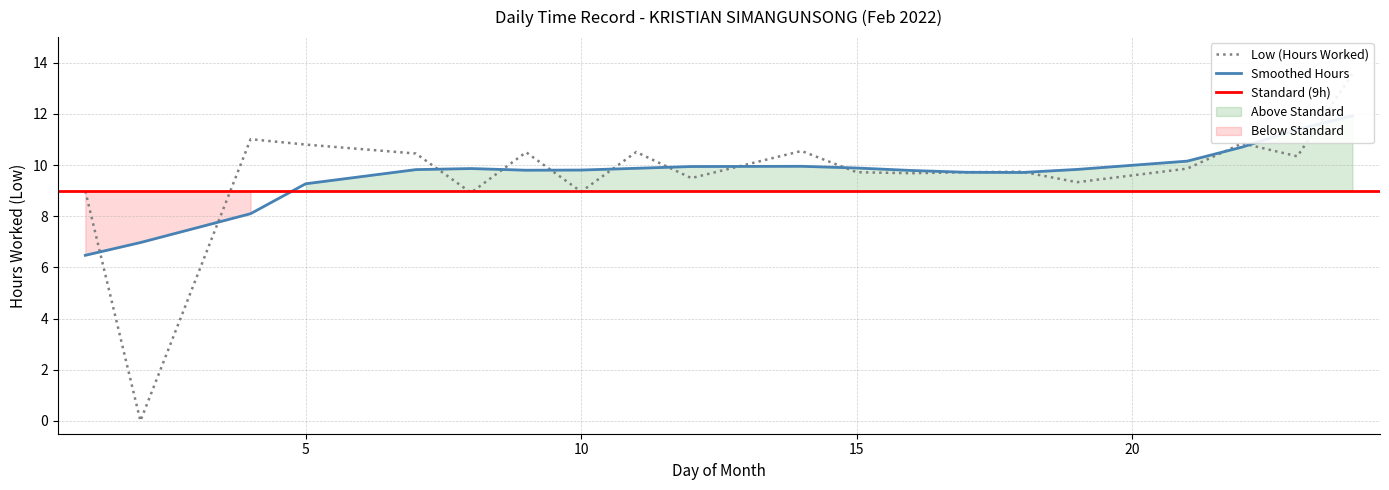

Which has a higher value, 4 or 1?

4